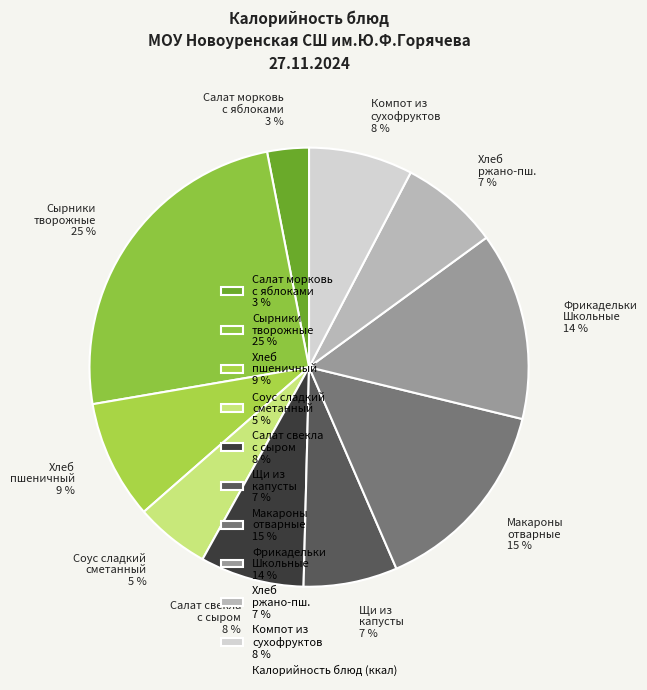

To the nearest percent, what is the difference between the largest and smallest slice percentages?

22%